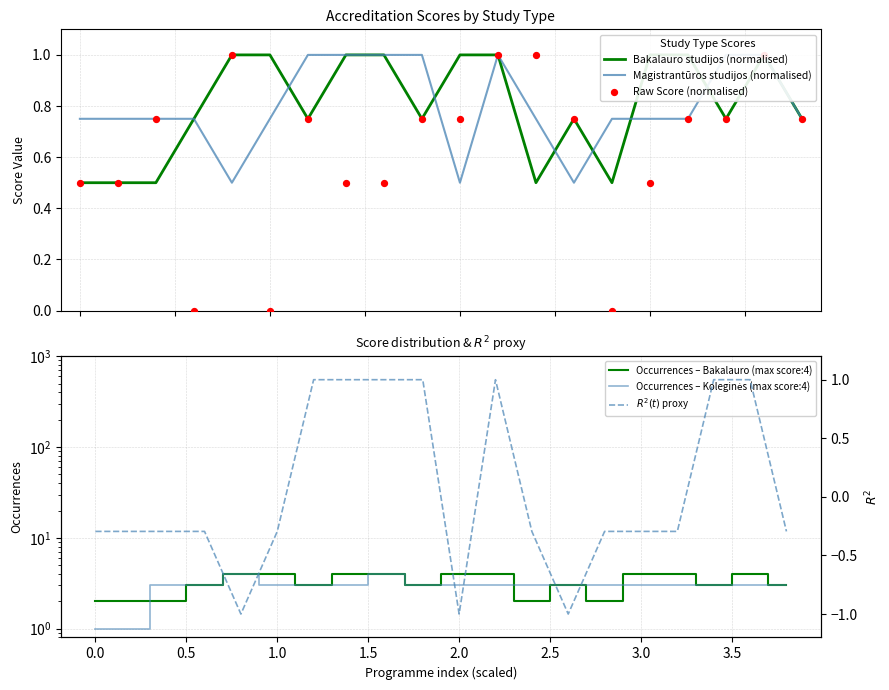

Which series contains the lowest Y value?

$R^2(t)$ proxy